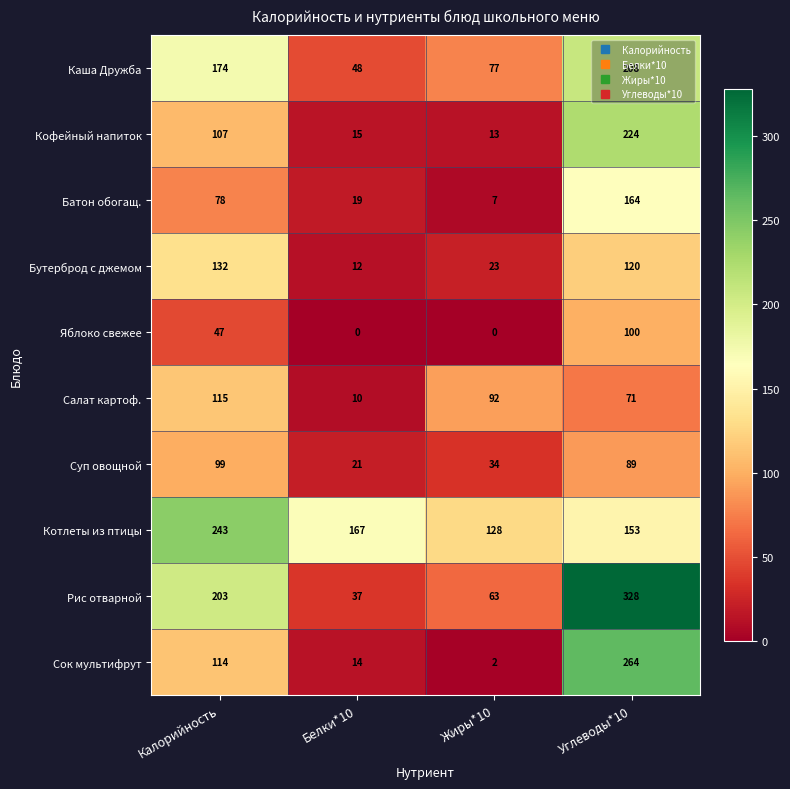

Rank the series by their maximum value, from highest to lowest.

Рис отварной, Сок мультифрут, Котлеты из птицы, Кофейный напиток, Каша Дружба, Батон обогащ., Бутерброд с джемом, Салат картоф., Яблоко свежее, Суп овощной